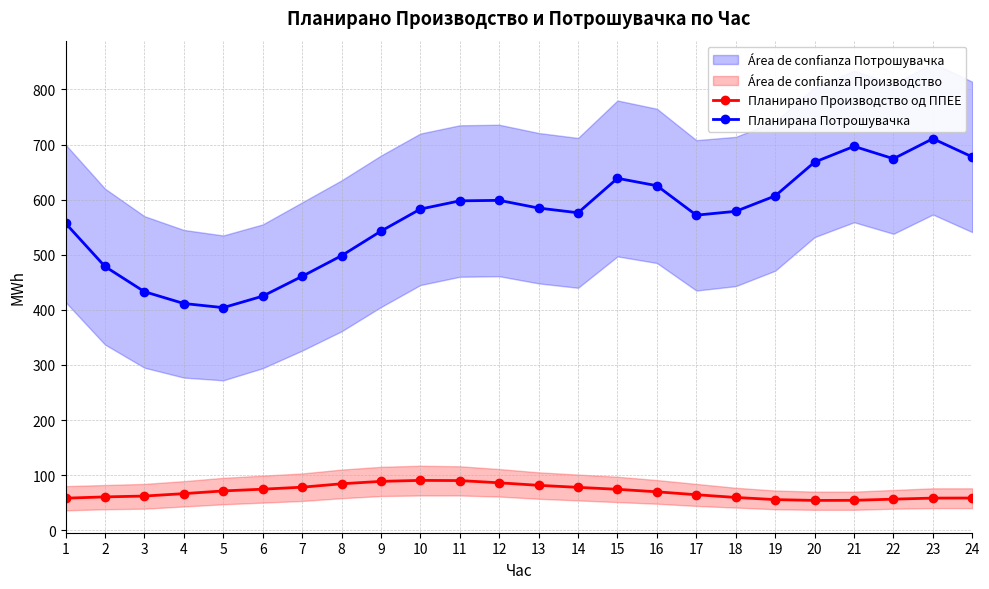

Reading right to left, extract all data points from this chart.

Планирано Производство од ППЕЕ: 24=58.4	23=58.2	22=56.3	21=54.2	20=54.0	19=55.5	18=59.4	17=64.4	16=69.7	15=74.2	14=77.8	13=81.4	12=86.0	11=90.1	10=90.4	9=88.6	8=84.2	7=78.0	6=74.4	5=71.3	4=66.3	3=62.0	2=60.4	1=58.1
Планирана Потрошувачка: 24=677.5	23=710.7	22=674.3	21=696.7	20=668.2	19=606.8	18=578.8	17=571.8	16=625.3	15=638.7	14=576.2	13=584.7	12=598.7	11=597.8	10=582.9	9=542.8	8=498.2	7=460.8	6=424.8	5=404.0	4=411.5	3=433.0	2=478.7	1=557.2